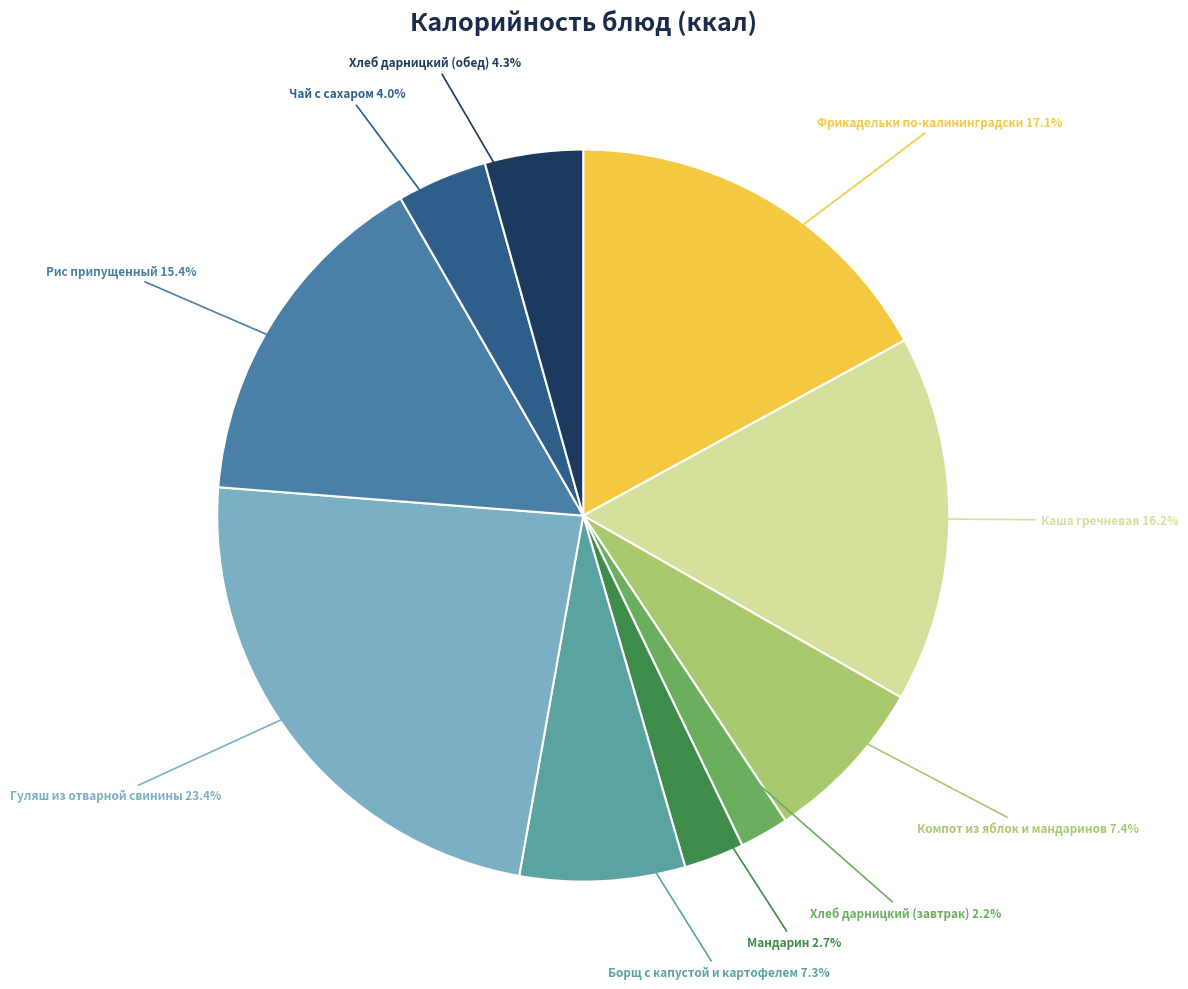

How many slices are in this pie chart?

10